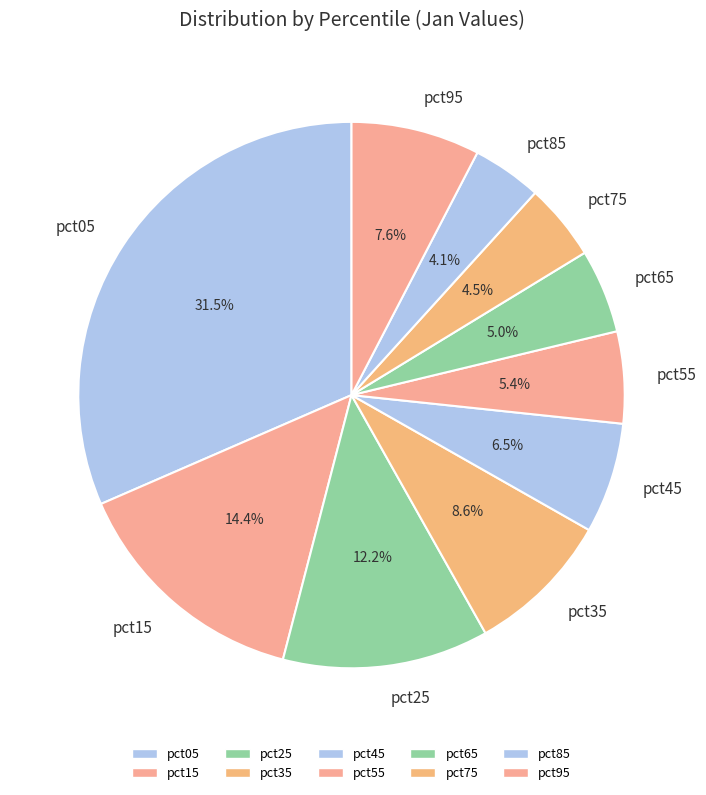

What is the largest slice in the pie chart?

pct05